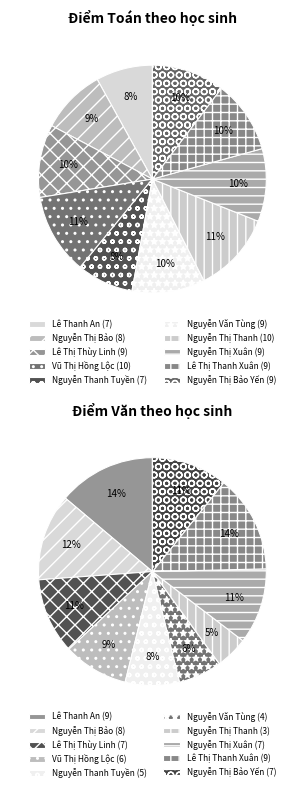

To the nearest percent, what is the difference between the largest and smallest slice percentages?

9%